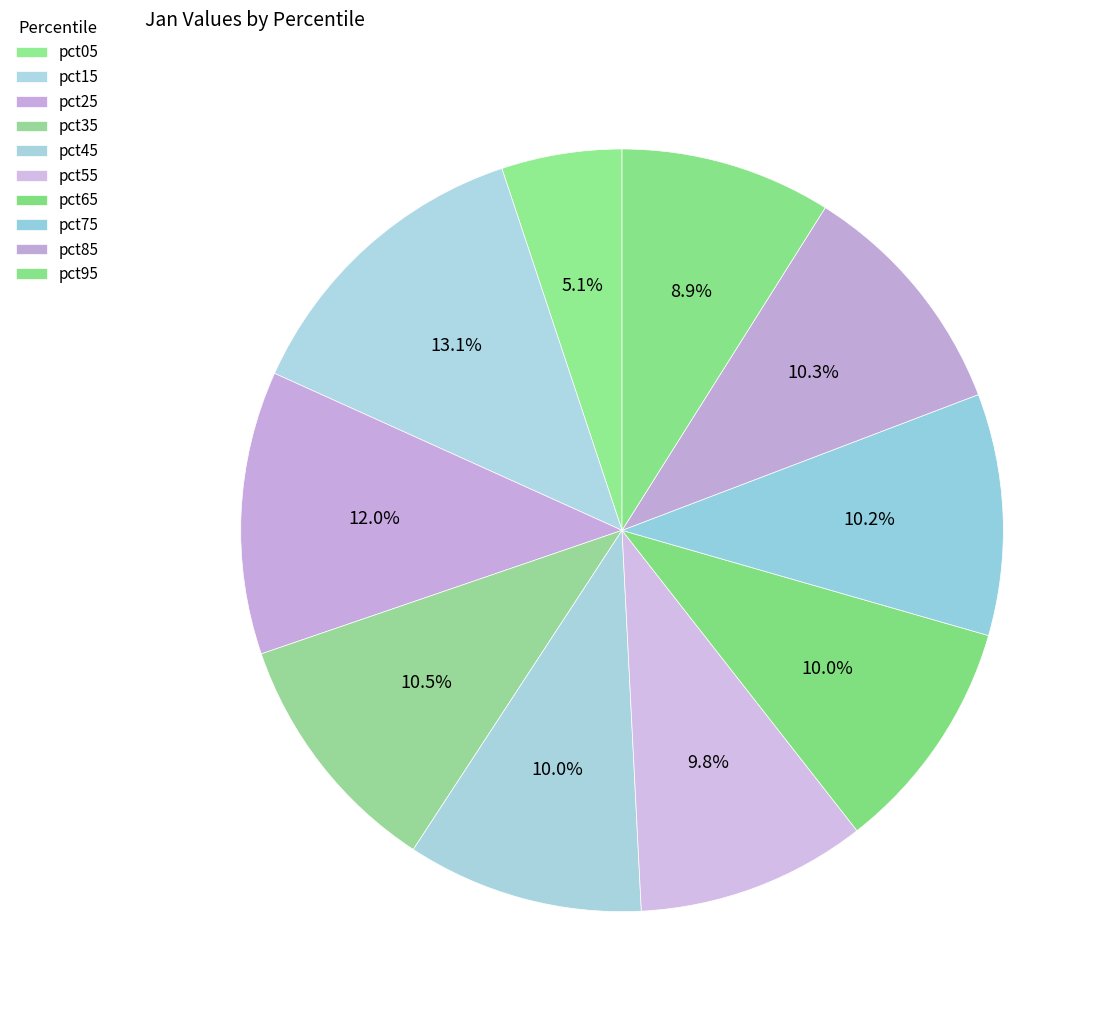

What is the total percentage of pct75 and pct25?

22.2%